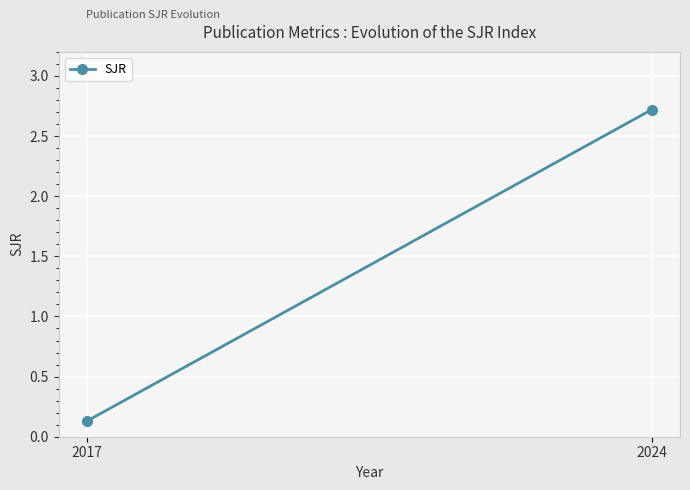

What is the change in value from 2017 to 2024?

+2.6